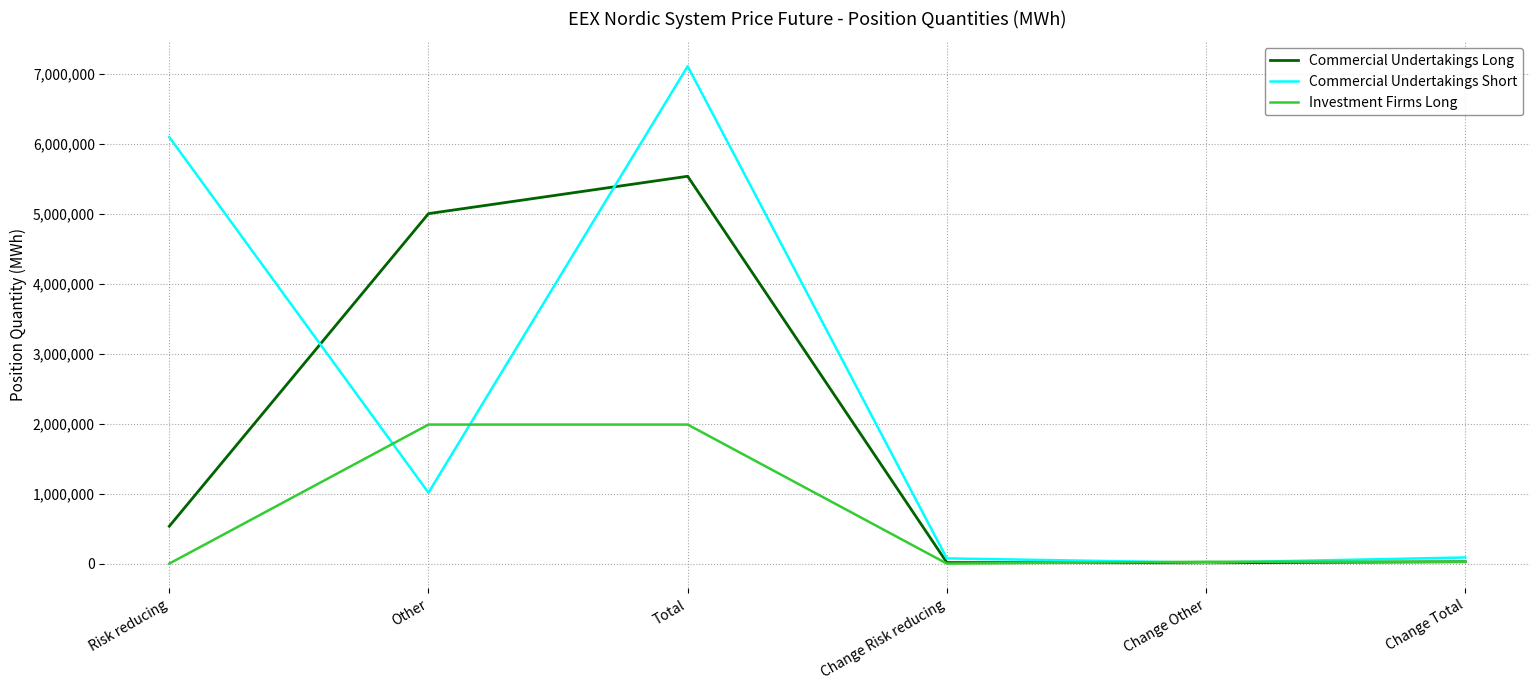

Between Risk reducing and Change Risk reducing, which series saw the biggest shift?

Commercial Undertakings Short